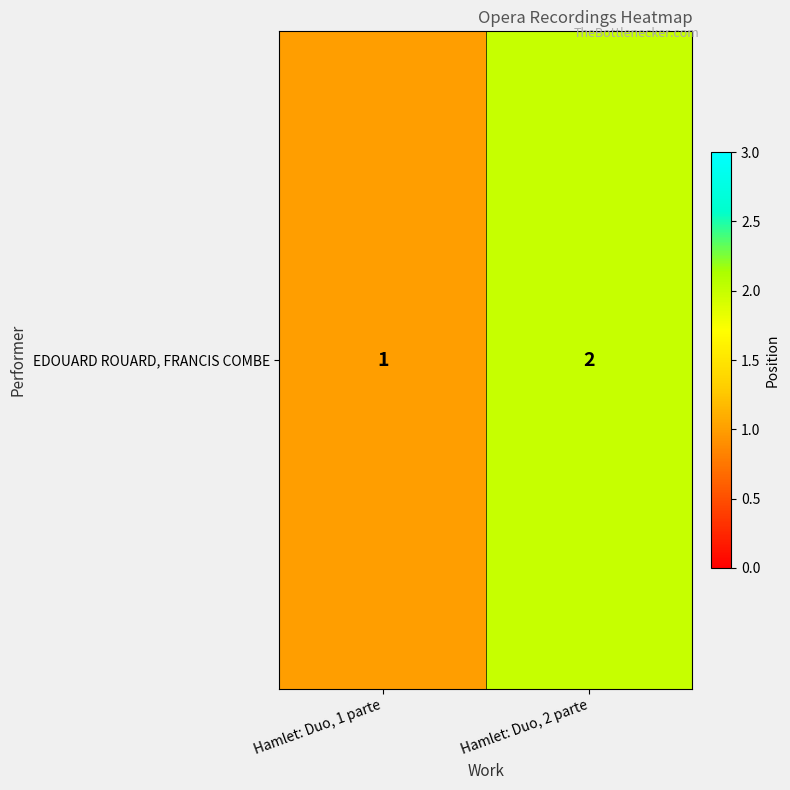

What is the greatest value displayed?

2